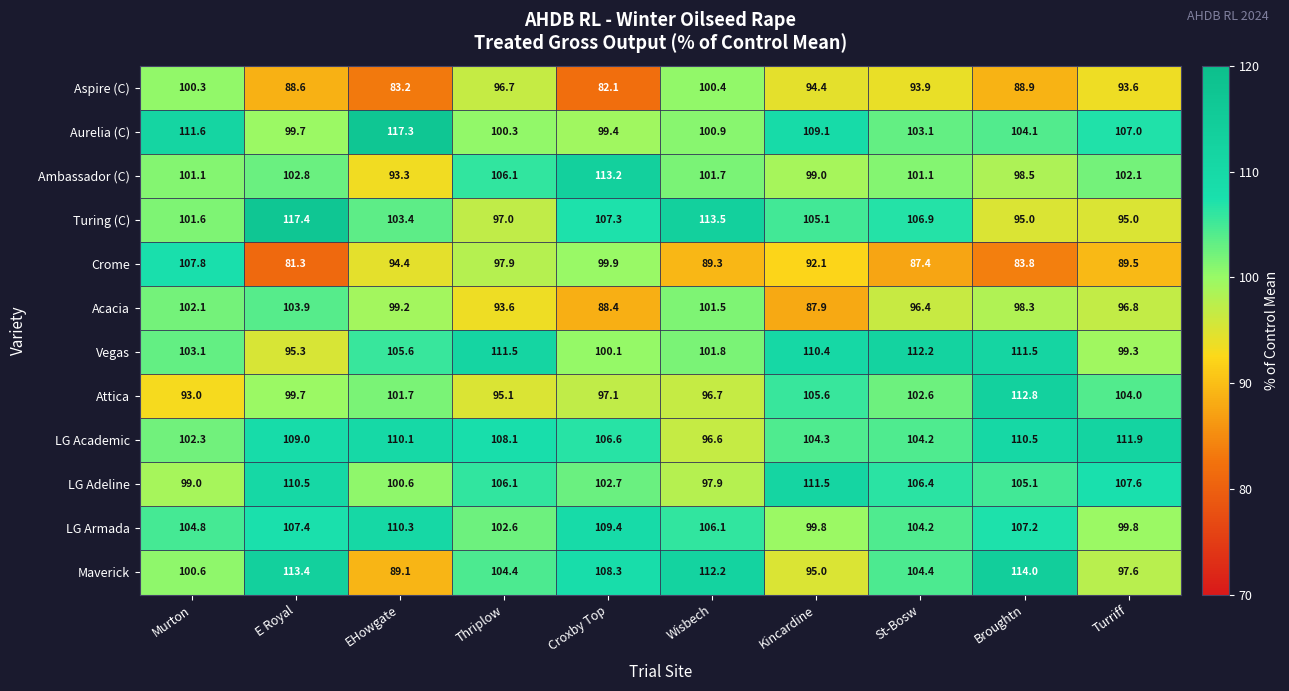

How many data points in Maverick are above 104?

6